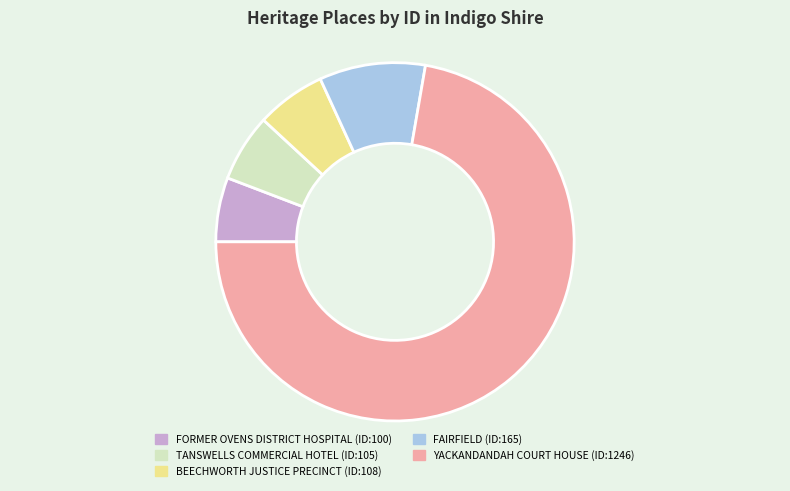

What is the ratio of the value at YACKANDANDAH COURT HOUSE to the value at FAIRFIELD?

7.6